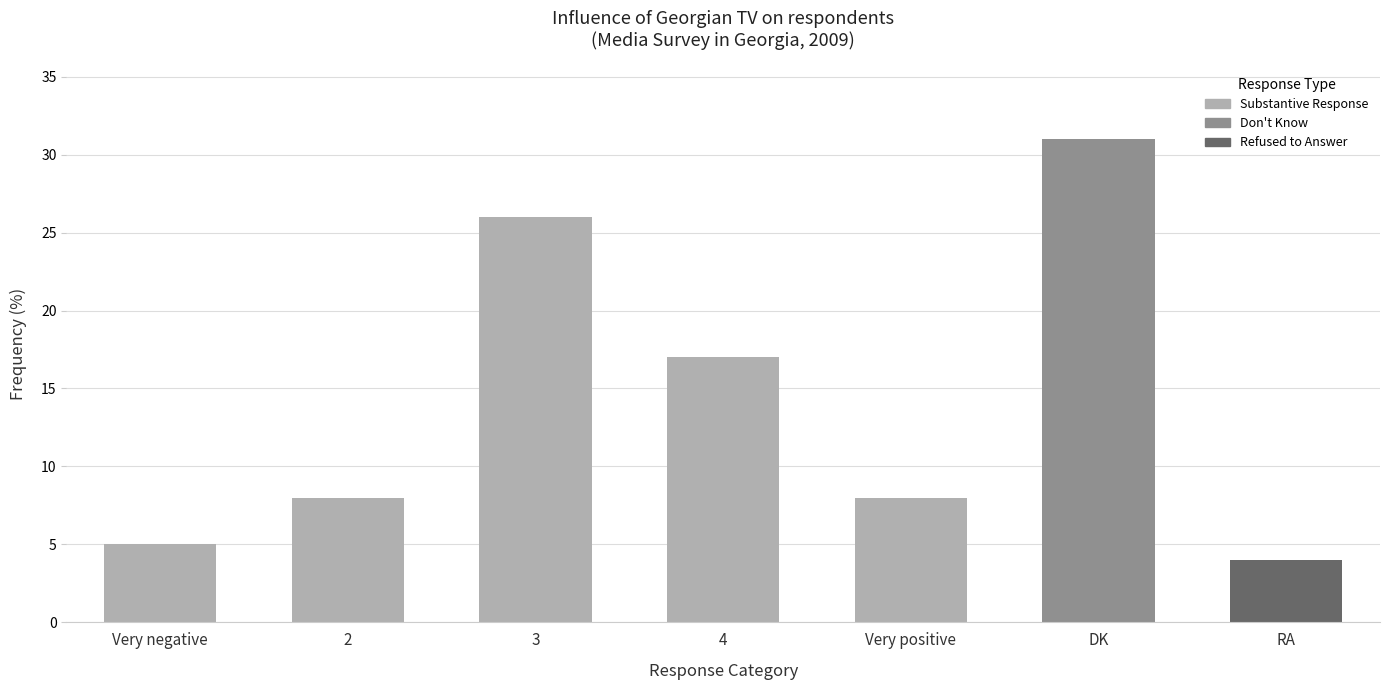

What is the smallest value displayed?

4